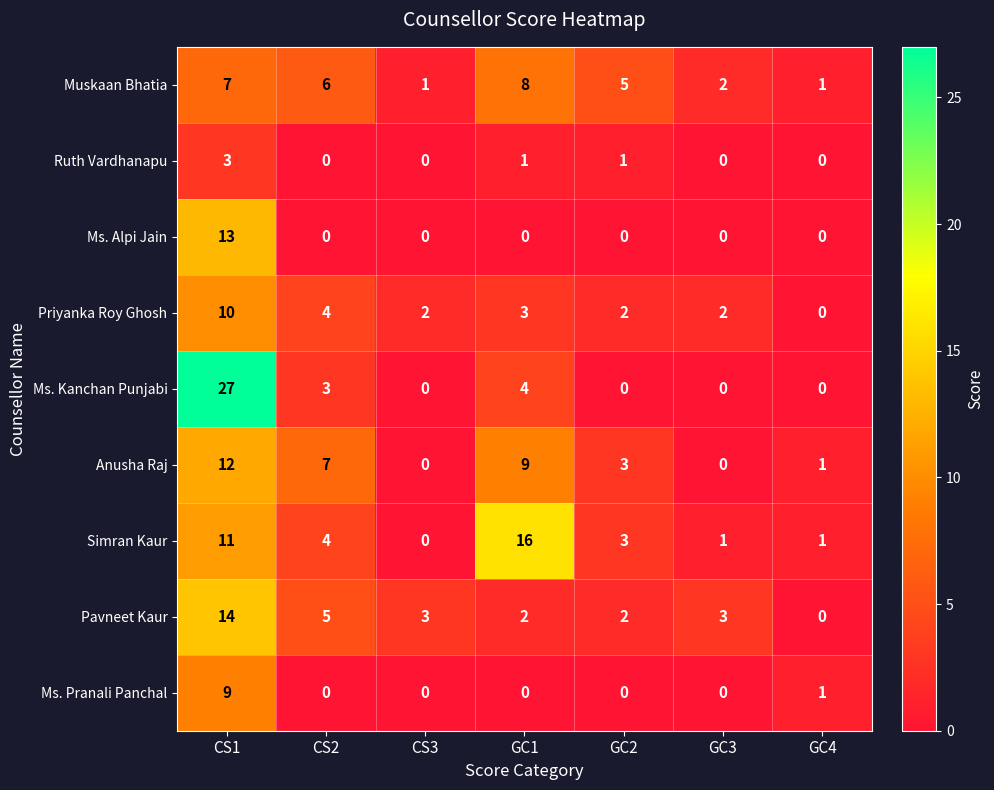

How many categories are shown in the chart?

7